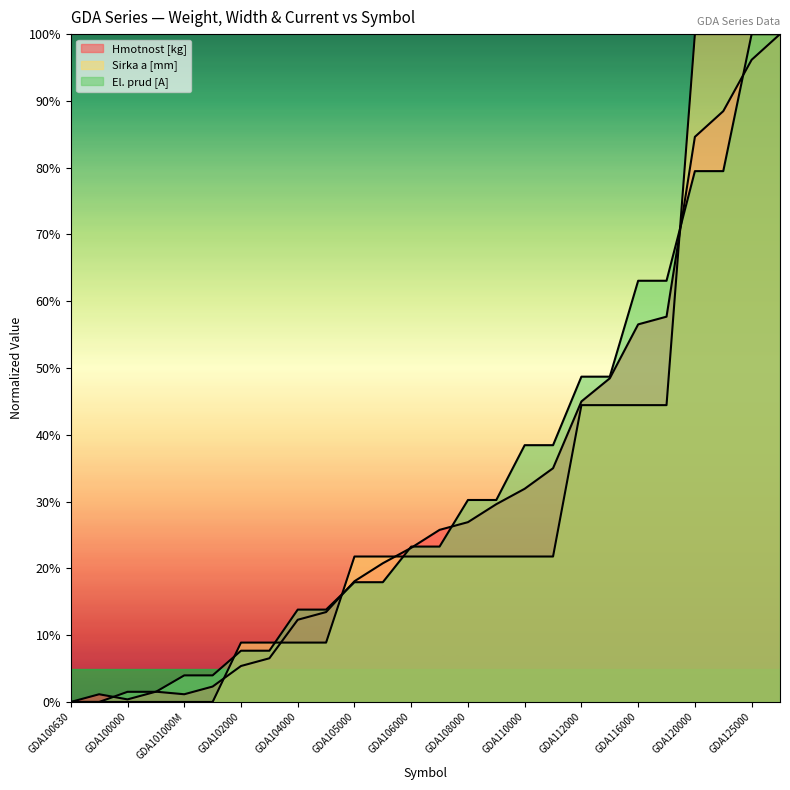

The value of Hmotnost [kg] at GDA212000 is 48.5. True or false?

True